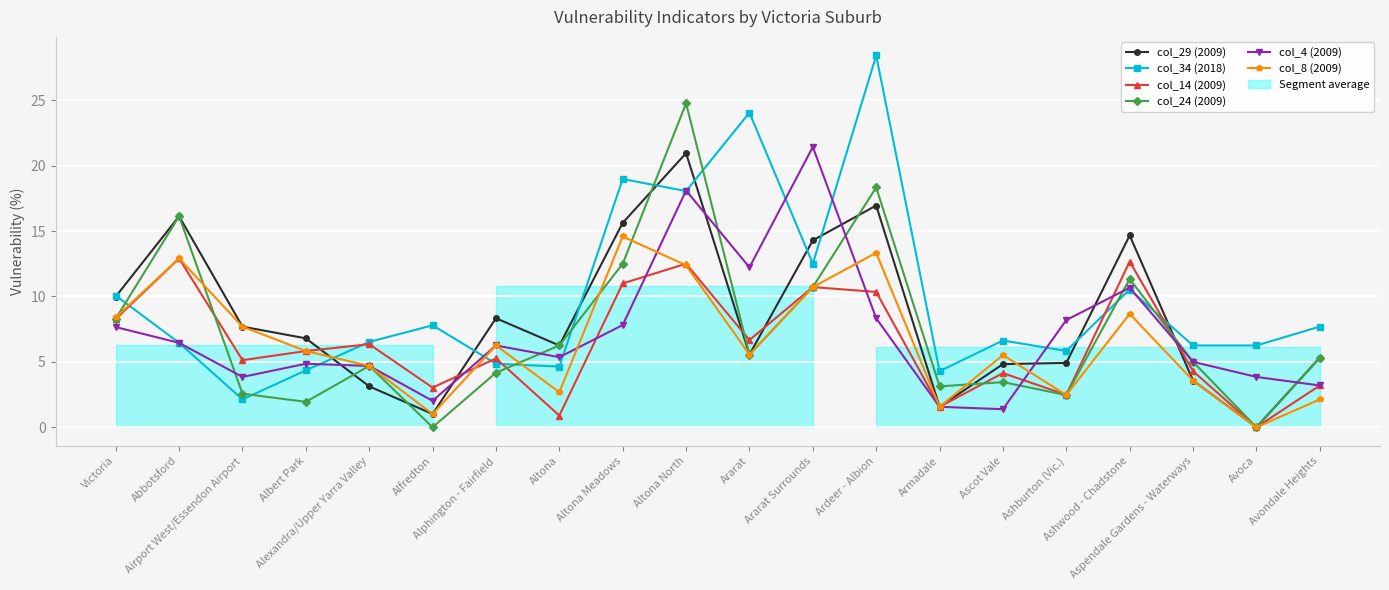

At which category does col_14 (2009) reach its first local peak?

Abbotsford